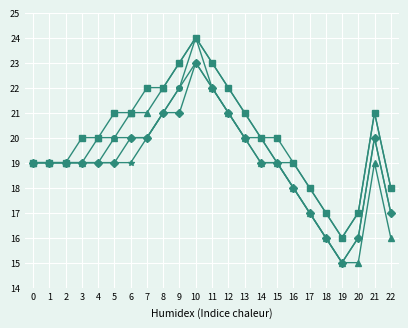

What is the minimum value shown in the chart?

15